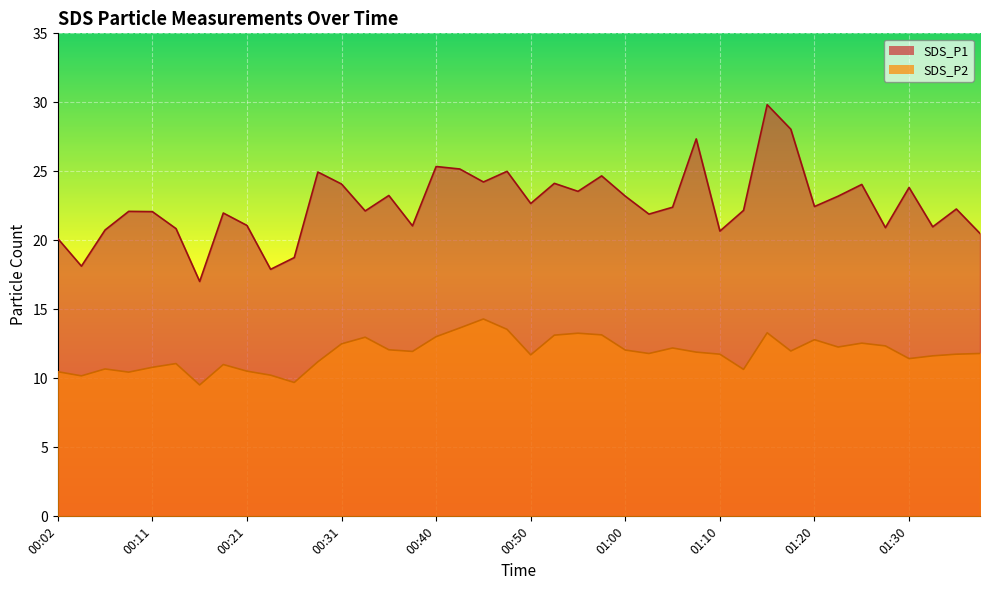

Is it true that SDS_P2 equals 12.1 at 01:00?

True